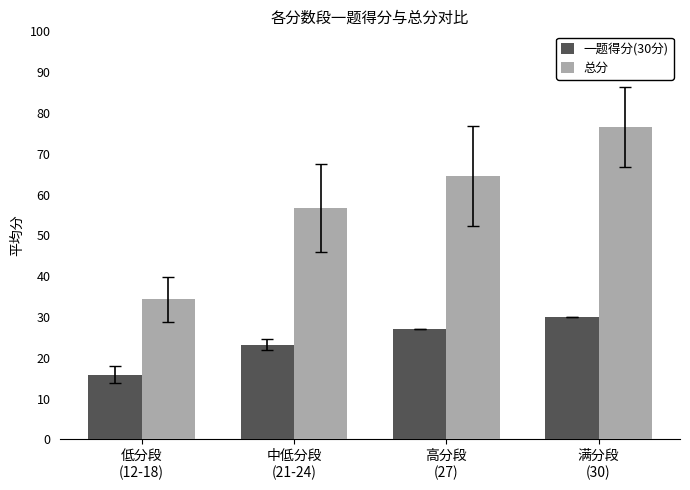

What is the lowest value of the 一题得分(30分) series?

15.9